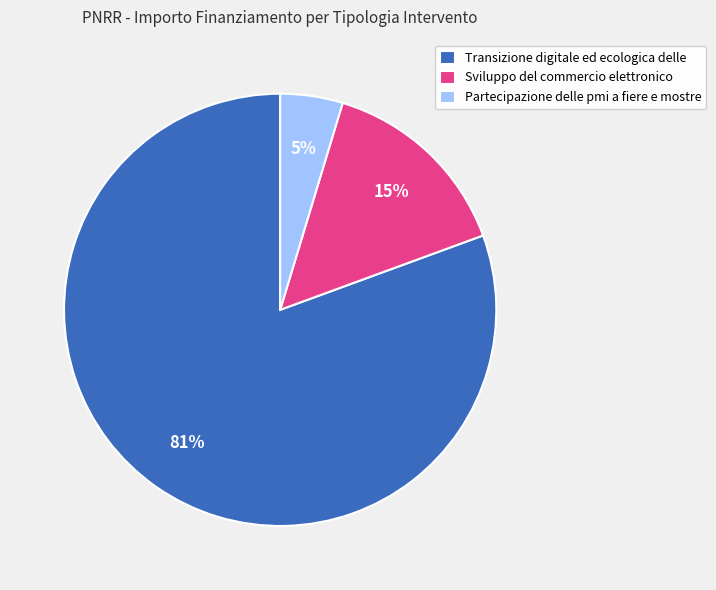

Which has a higher value, Sviluppo del commercio elettronico or Transizione digitale ed ecologica delle?

Transizione digitale ed ecologica delle